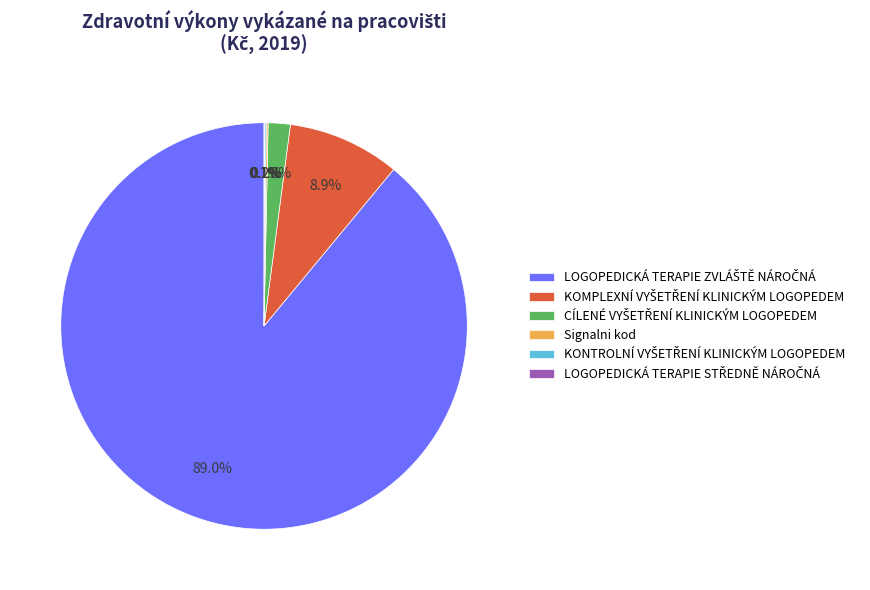

To the nearest percent, what is the difference between the KONTROLNÍ VYŠETŘENÍ KLINICKÝM LOGOPEDEM and KOMPLEXNÍ VYŠETŘENÍ KLINICKÝM LOGOPEDEM slice percentages?

9%